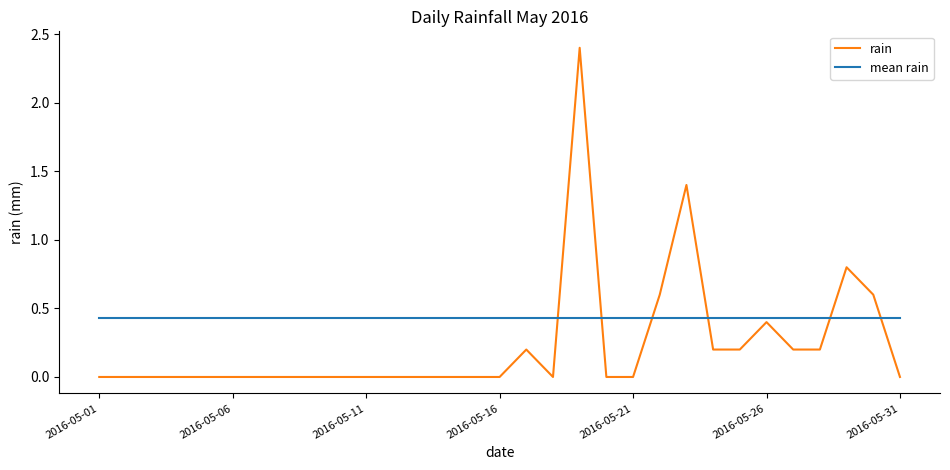

Count the number of categories in the chart.

31